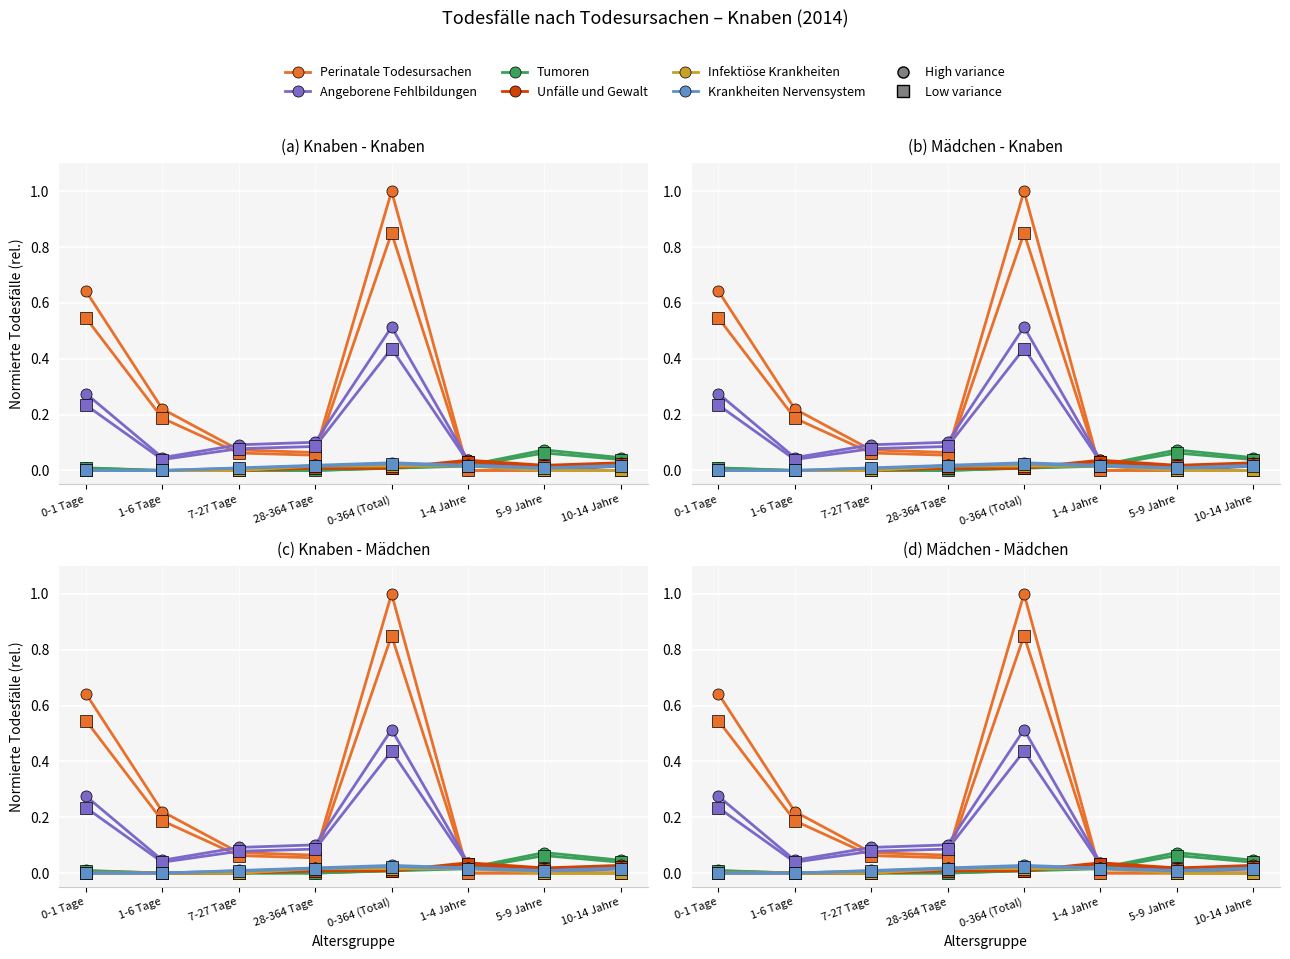

How many lines are shown in the chart?

6